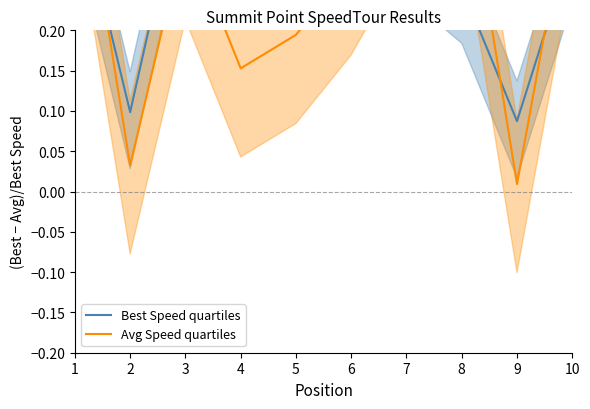

Is this an area chart (filled region under the line)?

No